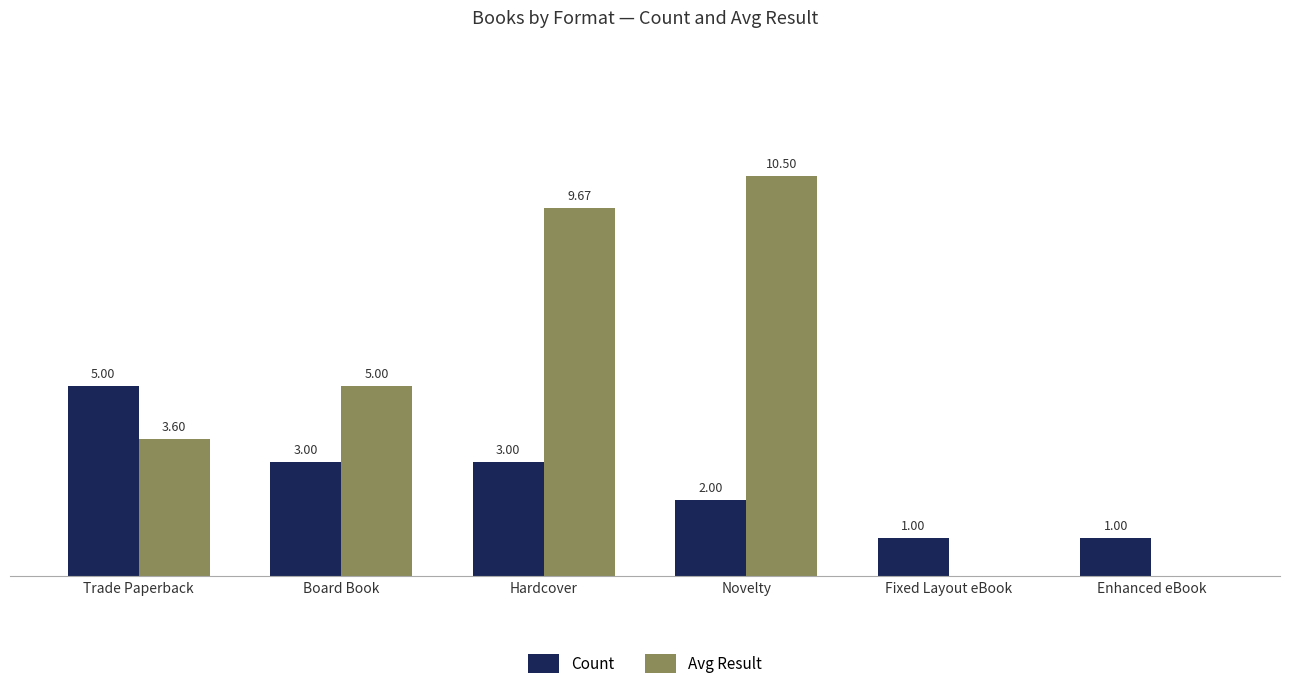

Which series has the largest total across all categories?

Avg Result